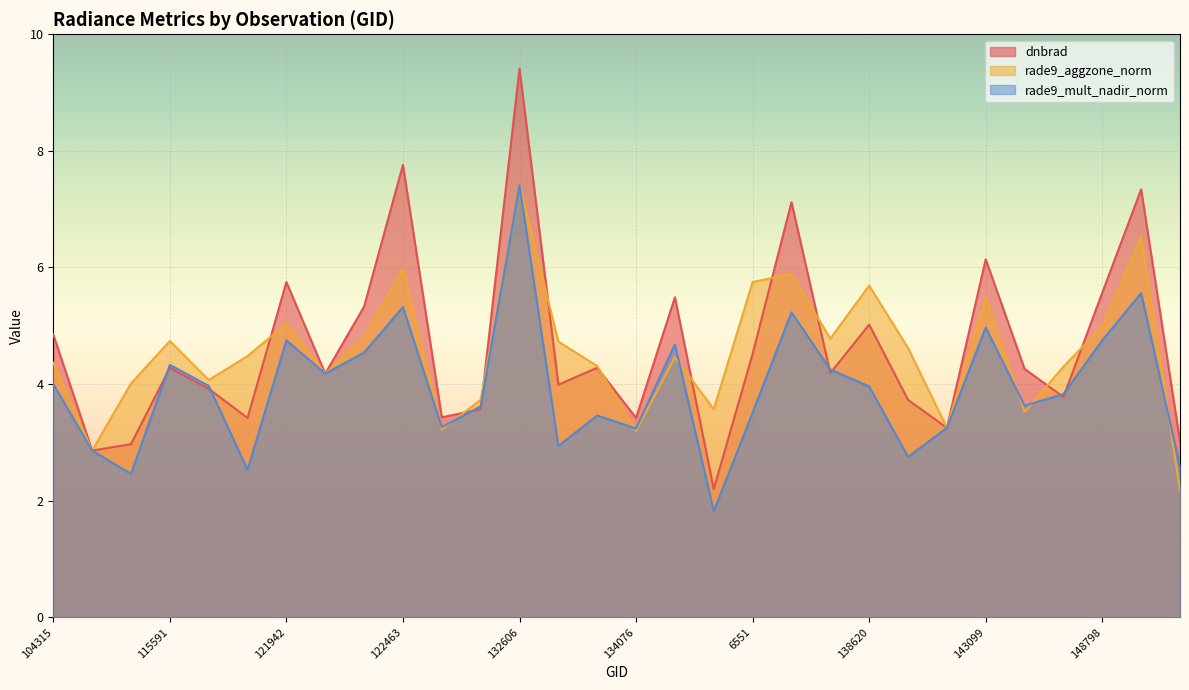

What is the label of the 18th point from the left?

137458